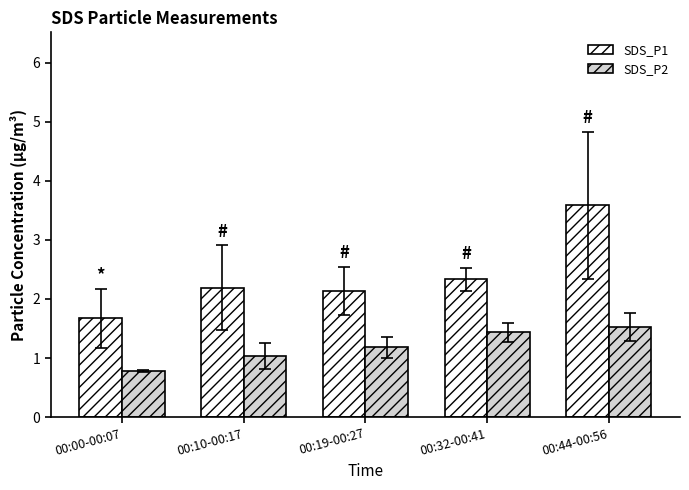

Reading left to right, transcribe all the data shown in this chart.

SDS_P1: 00:00-00:07=1.7	00:10-00:17=2.2	00:19-00:27=2.1	00:32-00:41=2.3	00:44-00:56=3.6
SDS_P2: 00:00-00:07=0.8	00:10-00:17=1.0	00:19-00:27=1.2	00:32-00:41=1.4	00:44-00:56=1.5